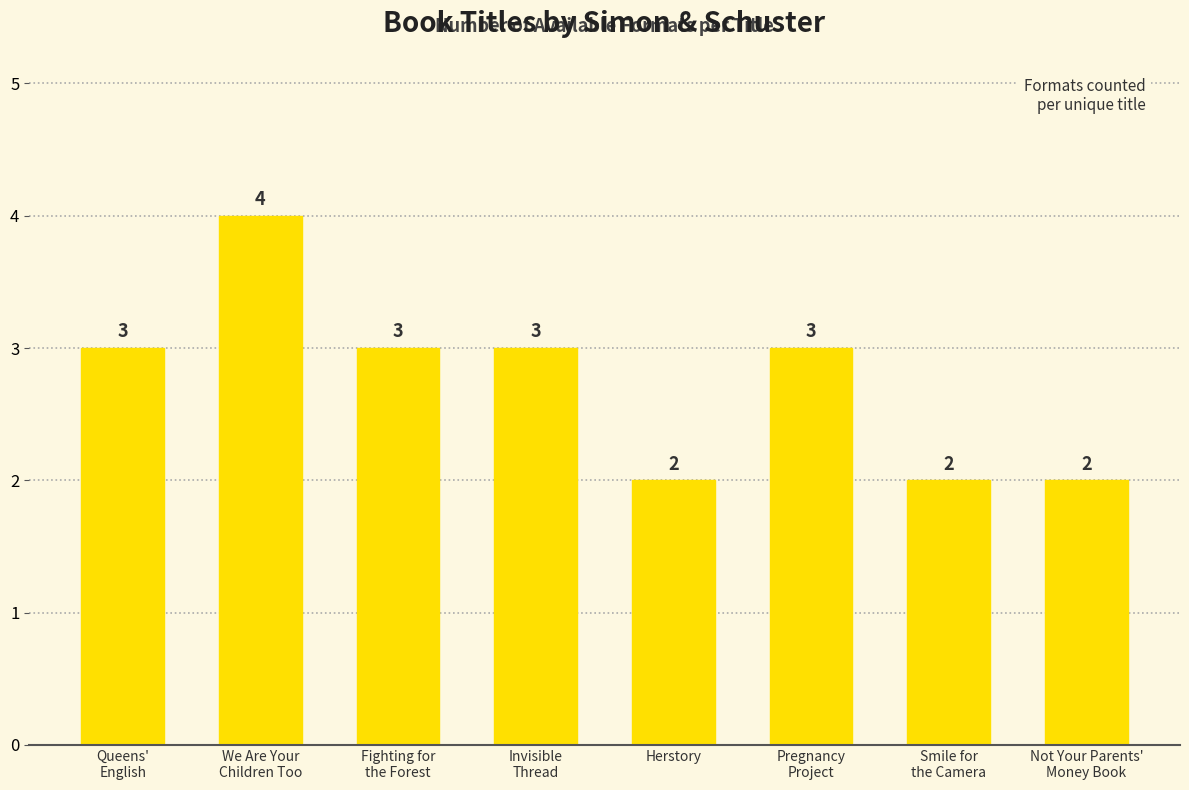

At which category does the chart reach its peak across all series?

We Are Your
Children Too